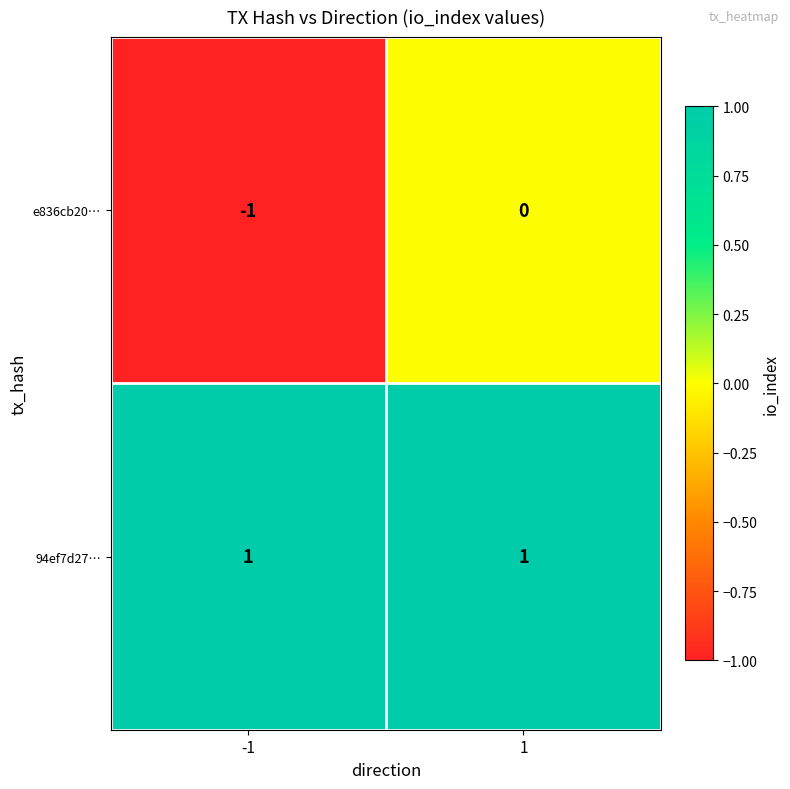

At -1, list the series in order from largest to smallest.

94ef7d27…, e836cb20…